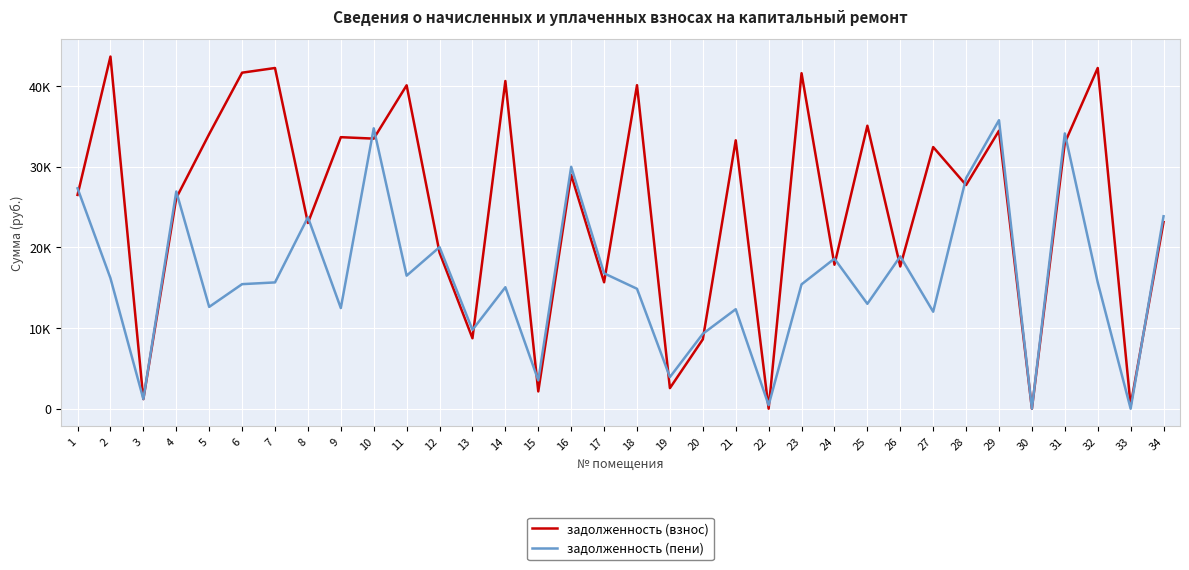

In задолженность (взнос), how many points are lower than both neighbors (excluding endpoints)?

13